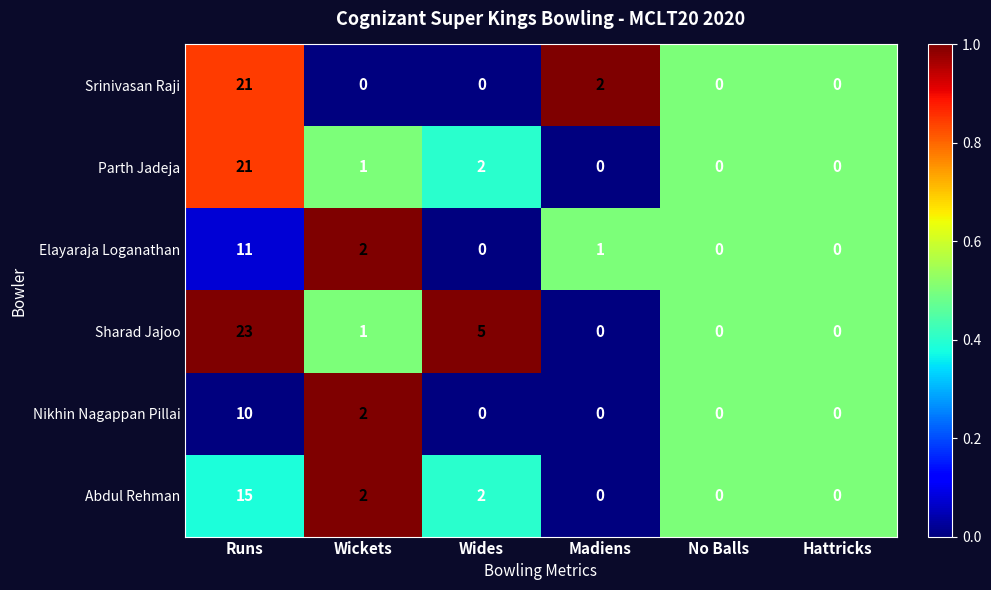

The Abdul Rehman series shows 3 at Wides. True or false?

False